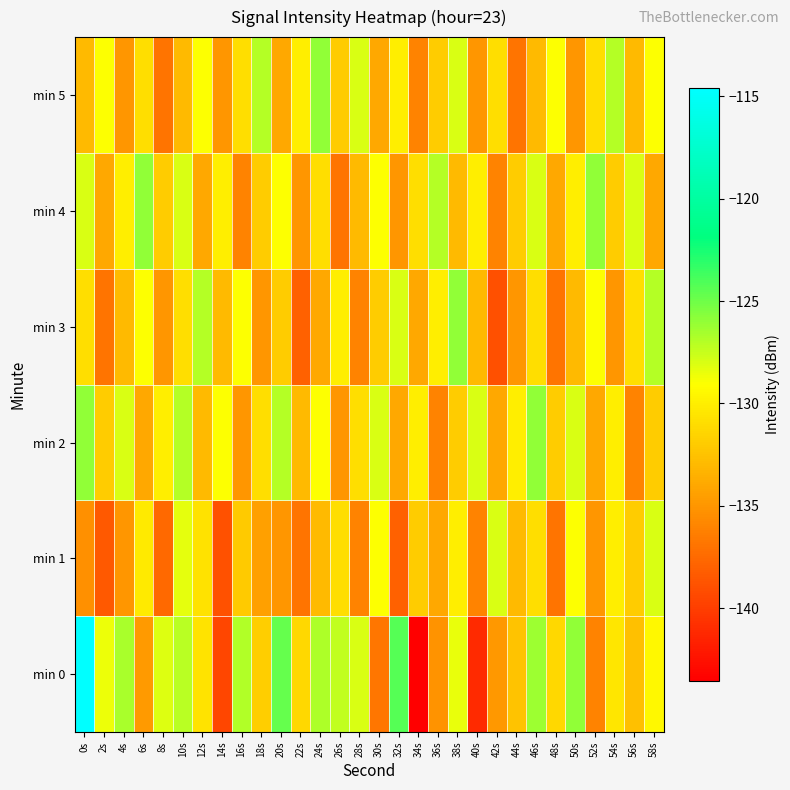

Reading left to right, transcribe all the data shown in this chart.

min 0: 0s=-114.6	2s=-128.6	4s=-126.6	6s=-134.8	8s=-128.2	10s=-127.0	12s=-130.7	14s=-139.6	16s=-126.9	18s=-131.9	20s=-124.8	22s=-131.3	24s=-126.8	26s=-127.3	28s=-128.1	30s=-136.9	32s=-124.2	34s=-143.6	36s=-135.1	38s=-128.5	40s=-141.1	42s=-134.9	44s=-132.4	46s=-126.3	48s=-131.3	50s=-125.9	52s=-136.1	54s=-130.5	56s=-132.6	58s=-129.5
min 1: 0s=-135.4	2s=-138.4	4s=-135.0	6s=-130.2	8s=-137.5	10s=-128.3	12s=-130.7	14s=-138.9	16s=-132.1	18s=-134.4	20s=-135.0	22s=-137.0	24s=-133.0	26s=-131.0	28s=-136.0	30s=-129.0	32s=-138.0	34s=-132.0	36s=-134.0	38s=-130.0	40s=-136.0	42s=-128.0	44s=-133.0	46s=-131.0	48s=-137.0	50s=-129.0	52s=-135.0	54s=-130.0	56s=-132.0	58s=-128.0
min 2: 0s=-126.0	2s=-132.0	4s=-128.0	6s=-134.0	8s=-130.0	10s=-127.0	12s=-133.0	14s=-129.0	16s=-135.0	18s=-131.0	20s=-127.0	22s=-133.0	24s=-129.0	26s=-135.0	28s=-131.0	30s=-128.0	32s=-134.0	34s=-130.0	36s=-136.0	38s=-132.0	40s=-128.0	42s=-134.0	44s=-130.0	46s=-126.0	48s=-132.0	50s=-128.0	52s=-134.0	54s=-130.0	56s=-136.0	58s=-132.0
min 3: 0s=-131.0	2s=-137.0	4s=-133.0	6s=-129.0	8s=-135.0	10s=-131.0	12s=-127.0	14s=-133.0	16s=-129.0	18s=-135.0	20s=-132.0	22s=-138.0	24s=-134.0	26s=-130.0	28s=-136.0	30s=-132.0	32s=-128.0	34s=-134.0	36s=-130.0	38s=-126.0	40s=-133.0	42s=-139.0	44s=-135.0	46s=-131.0	48s=-137.0	50s=-133.0	52s=-129.0	54s=-135.0	56s=-131.0	58s=-127.0
min 4: 0s=-128.0	2s=-134.0	4s=-130.0	6s=-126.0	8s=-132.0	10s=-128.0	12s=-134.0	14s=-130.0	16s=-136.0	18s=-132.0	20s=-129.0	22s=-135.0	24s=-131.0	26s=-137.0	28s=-133.0	30s=-129.0	32s=-135.0	34s=-131.0	36s=-127.0	38s=-133.0	40s=-130.0	42s=-136.0	44s=-132.0	46s=-128.0	48s=-134.0	50s=-130.0	52s=-126.0	54s=-132.0	56s=-128.0	58s=-134.0
min 5: 0s=-133.0	2s=-129.0	4s=-135.0	6s=-131.0	8s=-137.0	10s=-133.0	12s=-129.0	14s=-135.0	16s=-131.0	18s=-127.0	20s=-134.0	22s=-130.0	24s=-126.0	26s=-132.0	28s=-128.0	30s=-134.0	32s=-130.0	34s=-136.0	36s=-132.0	38s=-128.0	40s=-135.0	42s=-131.0	44s=-137.0	46s=-133.0	48s=-129.0	50s=-135.0	52s=-131.0	54s=-127.0	56s=-133.0	58s=-129.0